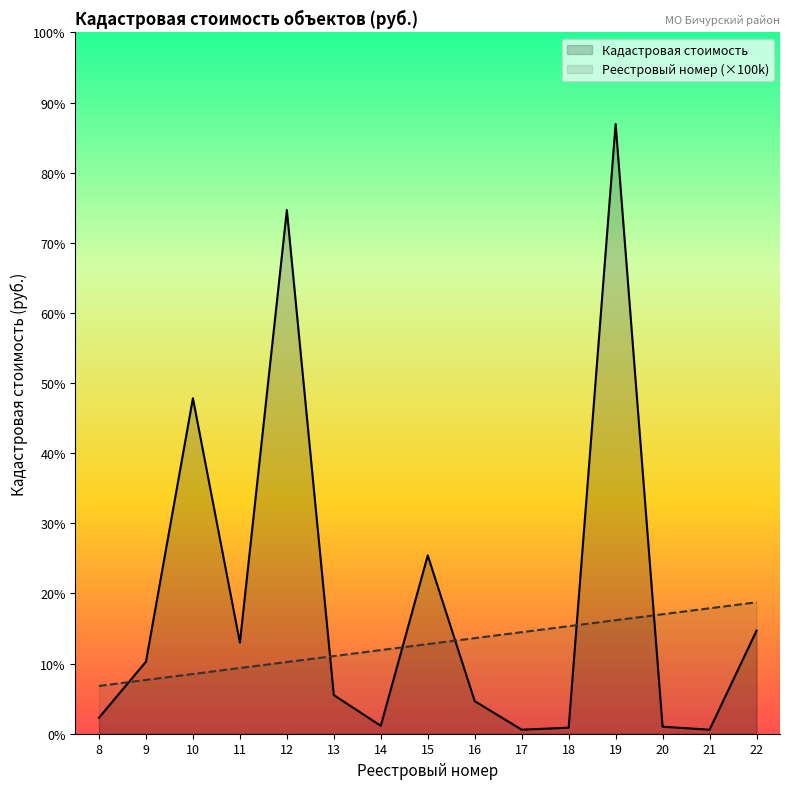

Between which two adjacent categories do Кадастровая стоимость and Реестровый номер first intersect?

8 and 9